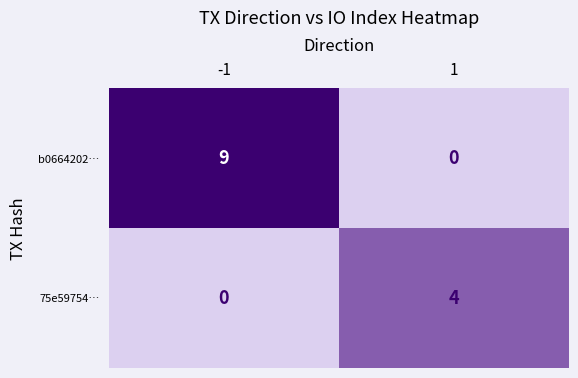

The b0664202… series shows -4 at 1. True or false?

False